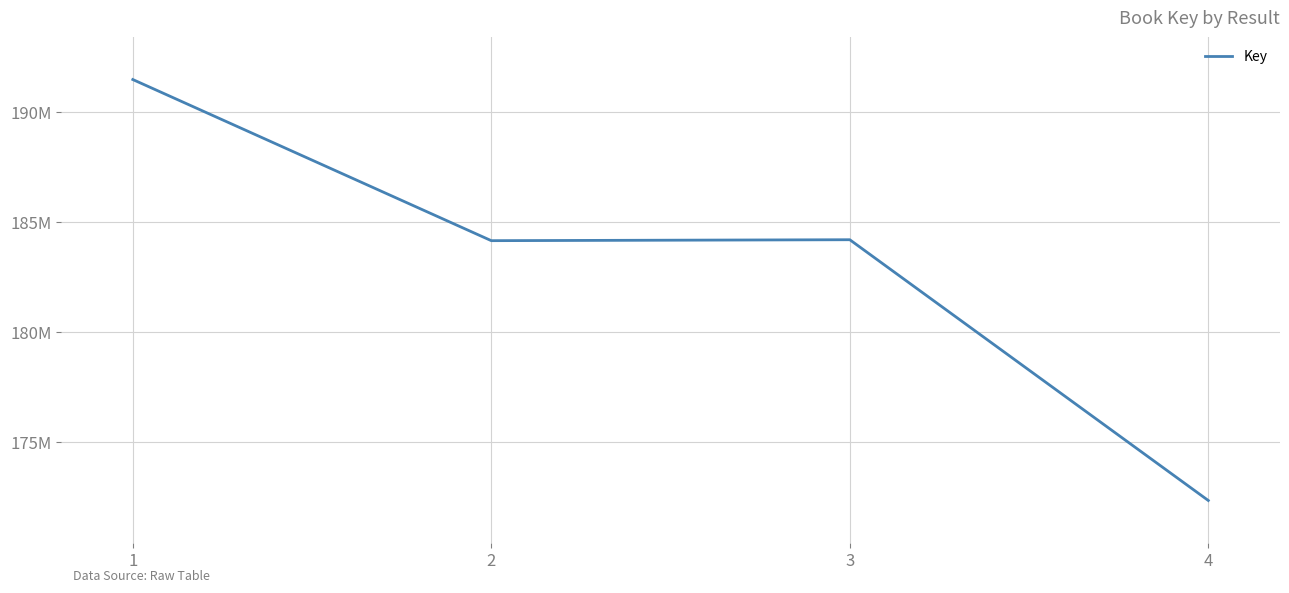

Does the chart have visible grid lines?

Yes